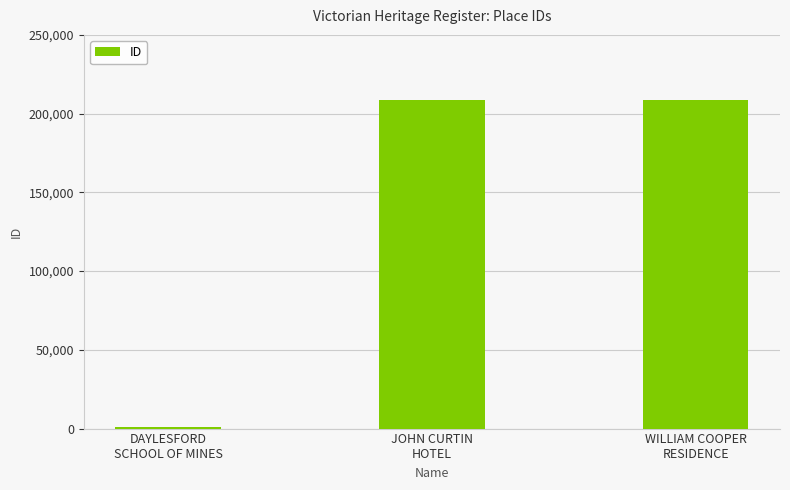

What is the difference between the maximum and minimum values?

207645